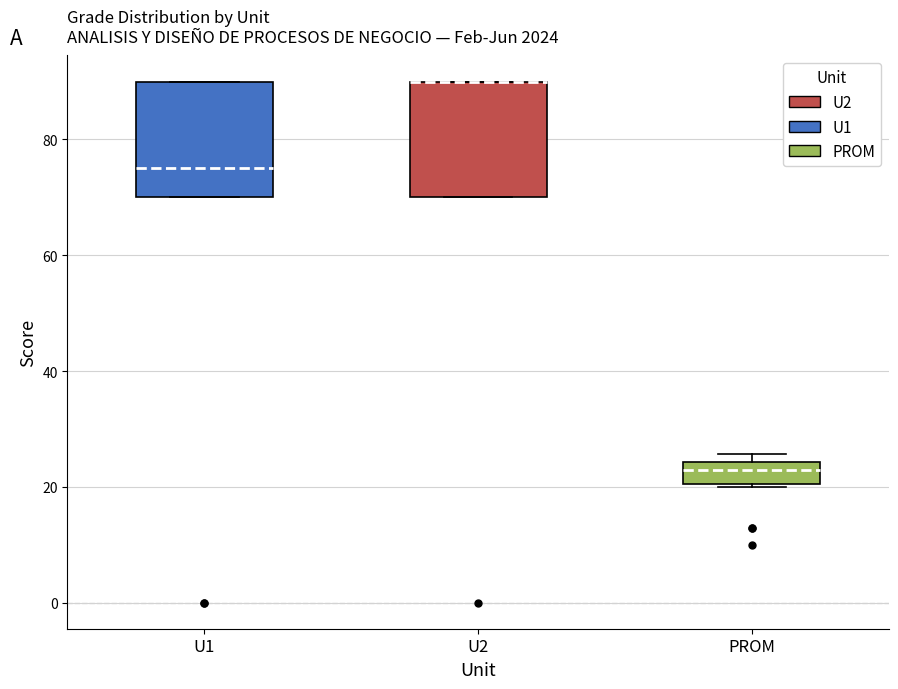

Reading left to right, transcribe this box plot: for each box, give where its median line is, the range the box spans, and where its two whiskers end, as read against the y-axis. The values are not printed on the chart, so give them approximately, as read against the axis.

U1: median 76, box 70 to 90, whiskers 70 to 90
U2: median 90 (drawn on the box's upper edge), box 70 to 90, whiskers 70 to 90
PROM: median 22, box 20 to 24, whiskers 20 to 26